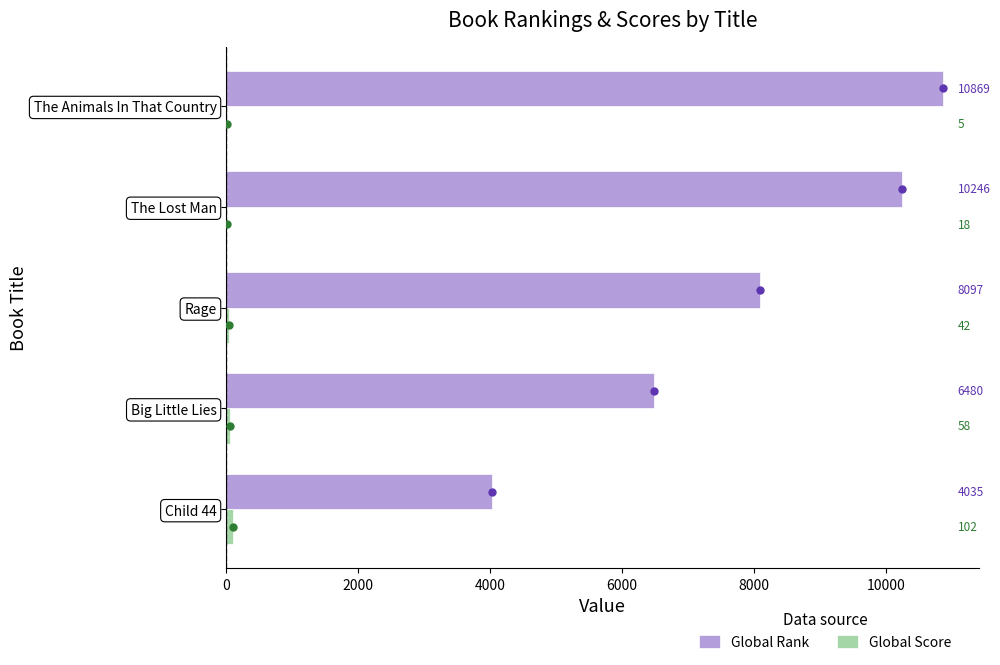

Which category has the highest value across all series?

The Animals In That Country